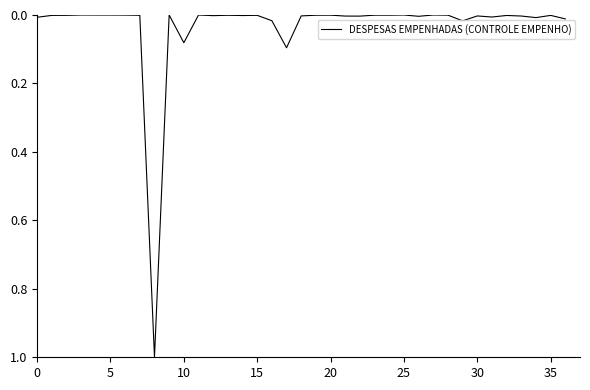

How many lines are shown in the chart?

1